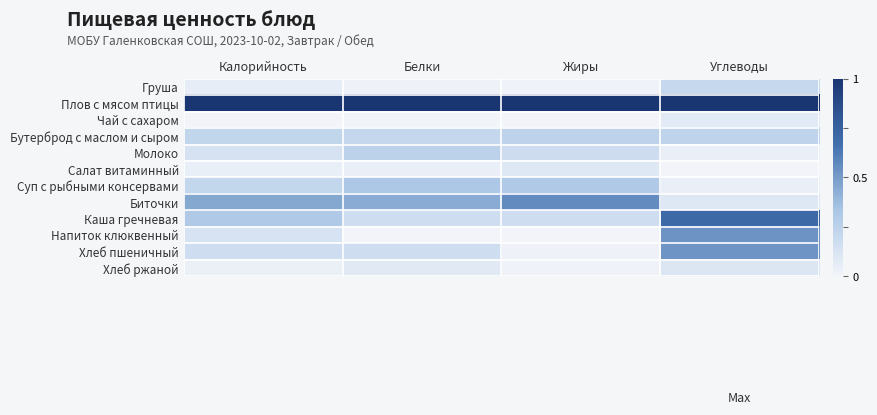

Reading left to right, extract all data points from this chart.

Груша: Калорийность=0.1	Белки=0.0	Жиры=0.0	Углеводы=0.2
Плов с мясом птицы: Калорийность=1.0	Белки=1.0	Жиры=1.0	Углеводы=1.0
Чай с сахаром: Калорийность=0.0	Белки=0.0	Жиры=0.0	Углеводы=0.1
Бутерброд с маслом и сыром: Калорийность=0.2	Белки=0.2	Жиры=0.2	Углеводы=0.2
Молоко: Калорийность=0.1	Белки=0.3	Жиры=0.2	Углеводы=0.0
Салат витаминный: Калорийность=0.0	Белки=0.0	Жиры=0.1	Углеводы=0.0
Суп с рыбными консервами: Калорийность=0.2	Белки=0.3	Жиры=0.3	Углеводы=0.0
Биточки: Калорийность=0.5	Белки=0.4	Жиры=0.6	Углеводы=0.1
Каша гречневая: Калорийность=0.3	Белки=0.2	Жиры=0.2	Углеводы=0.7
Напиток клюквенный: Калорийность=0.1	Белки=0.0	Жиры=0.0	Углеводы=0.5
Хлеб пшеничный: Калорийность=0.2	Белки=0.2	Жиры=0.0	Углеводы=0.5
Хлеб ржаной: Калорийность=0.0	Белки=0.1	Жиры=0.0	Углеводы=0.1